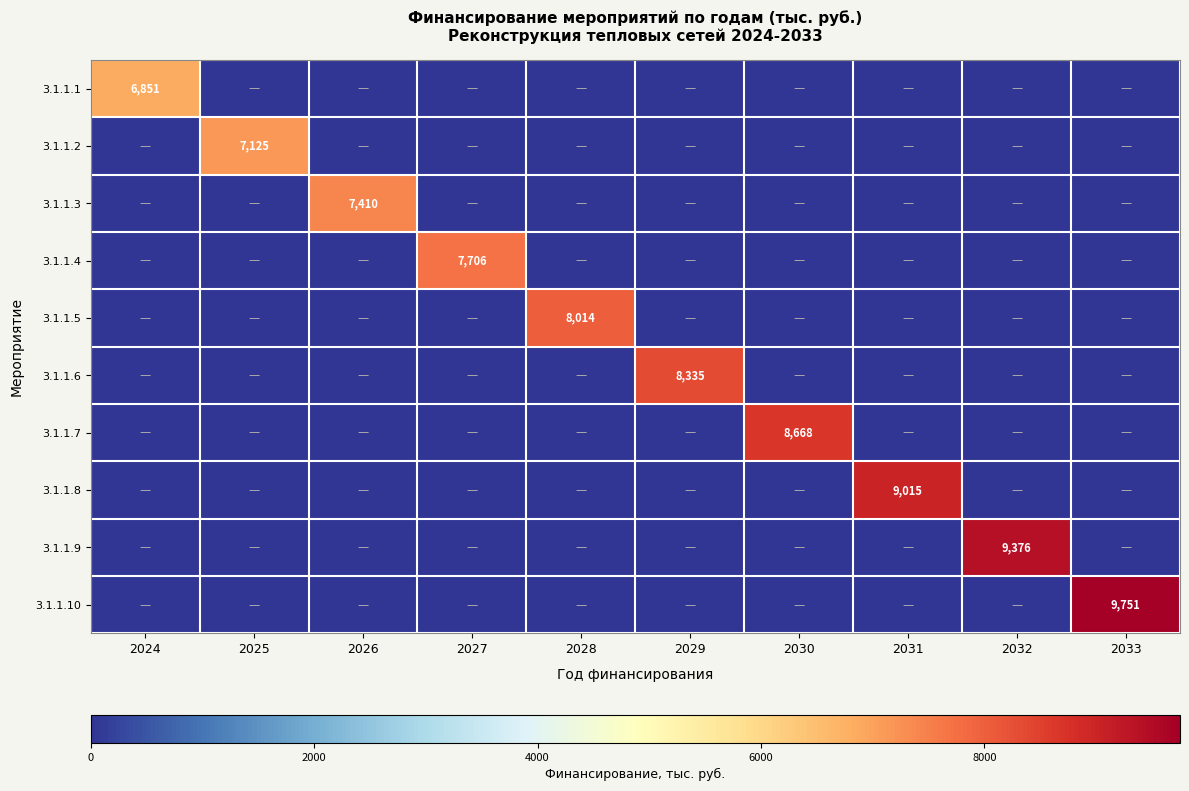

The 3.1.1.4 series shows 7706 at 2027. True or false?

True